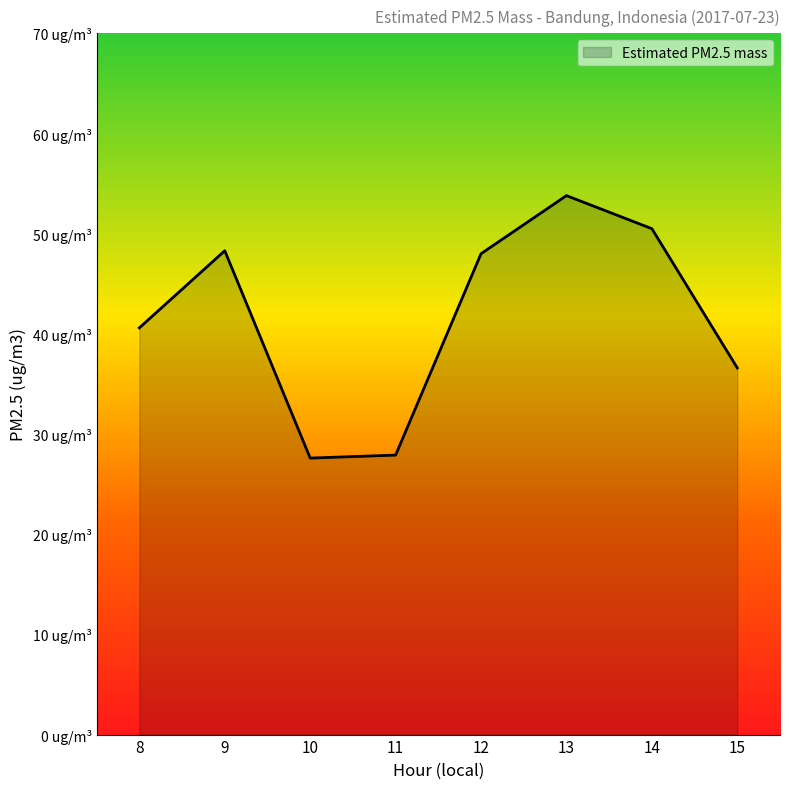

What is the sum of the values at 13 and 12?

101.8